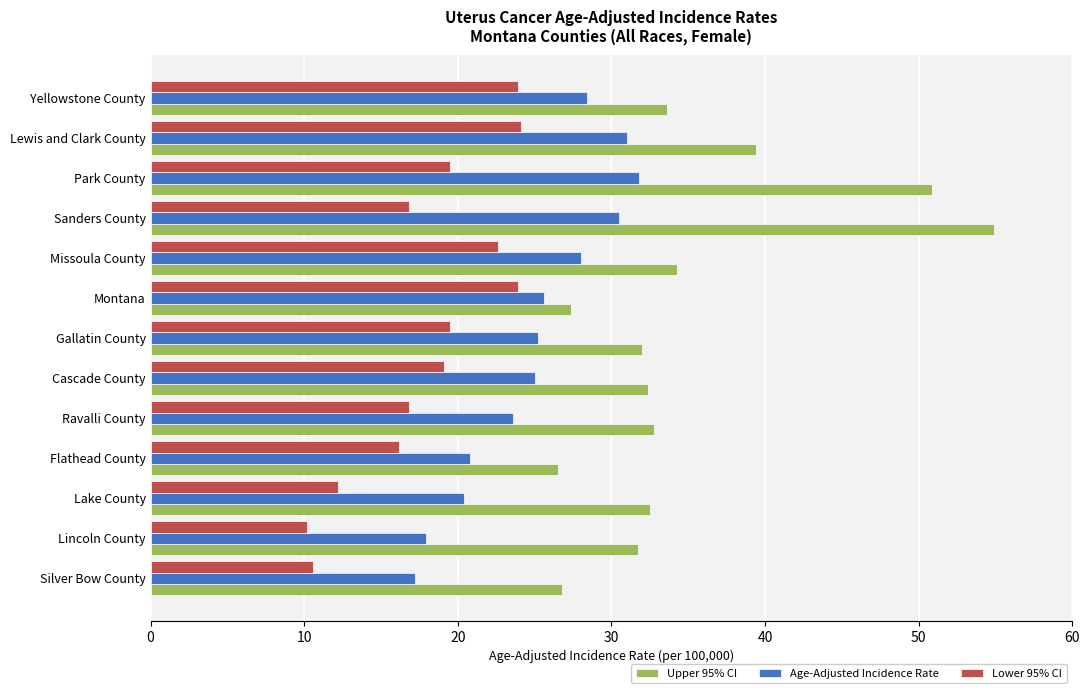

At how many categories does at least one series exceed 37?

3